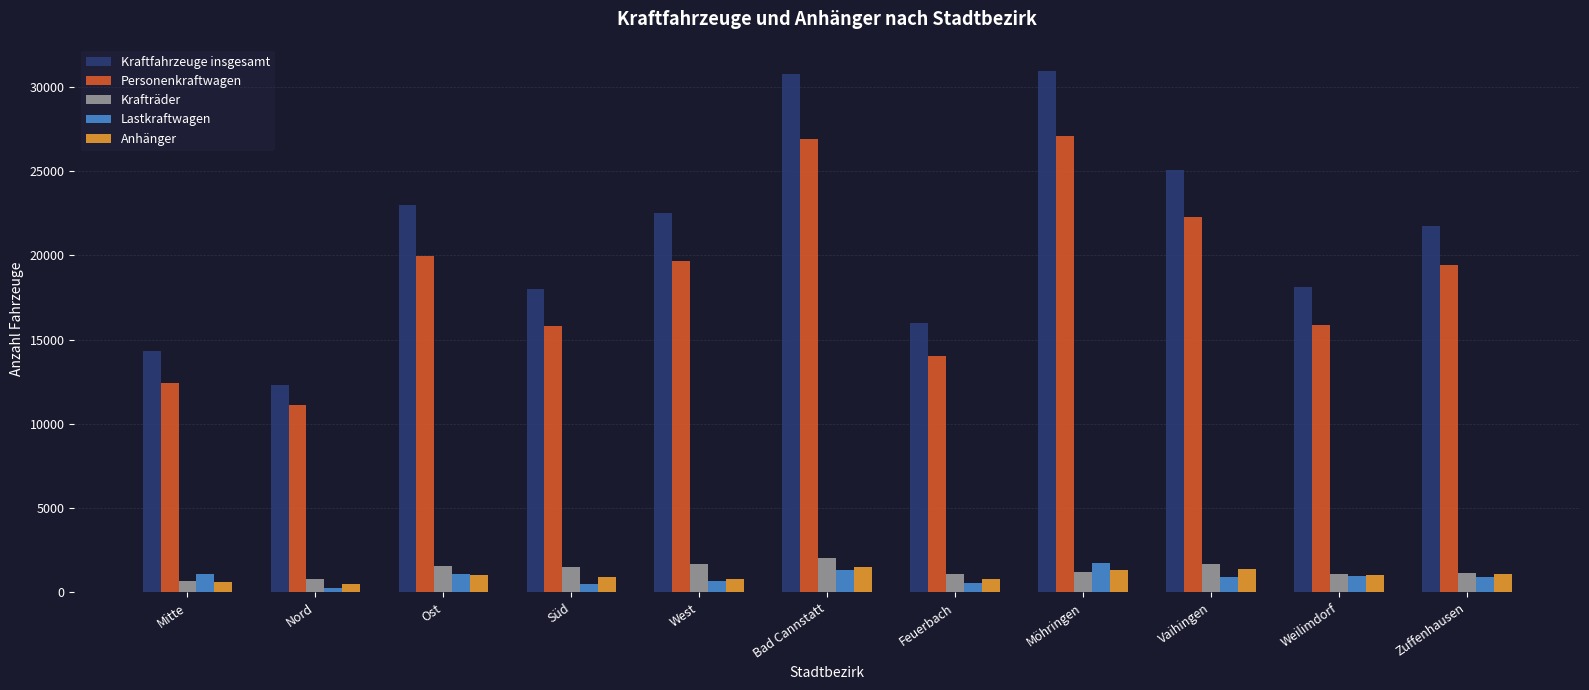

True or false: Anhänger has a value of 1346 at Möhringen.

True